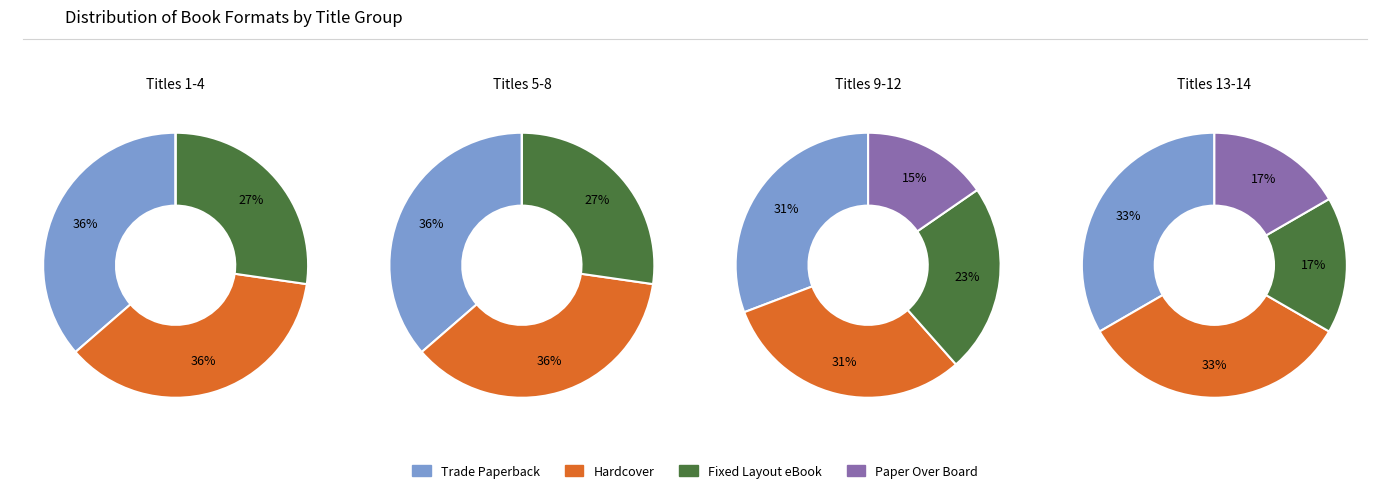

Do 1 and 2 together represent more than half of the pie?

No